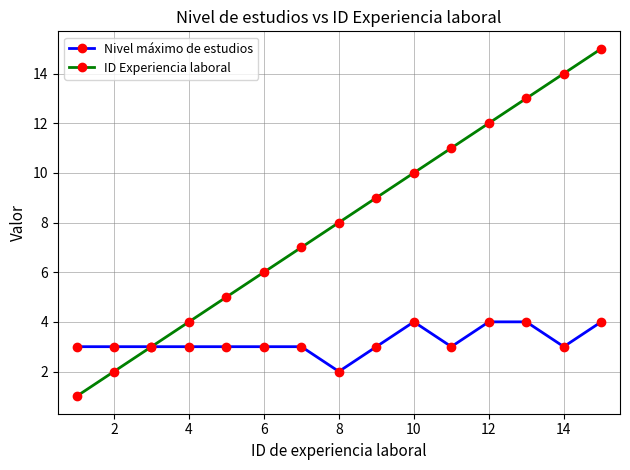

Rank the series by their average value, from highest to lowest.

ID Experiencia laboral, Nivel máximo de estudios